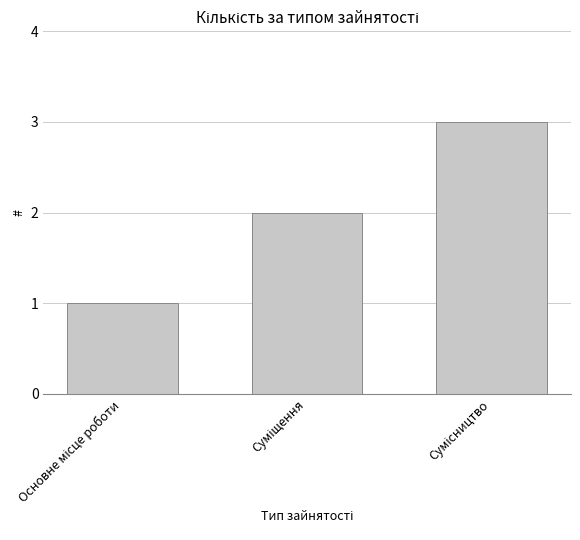

What is the greatest value displayed?

3